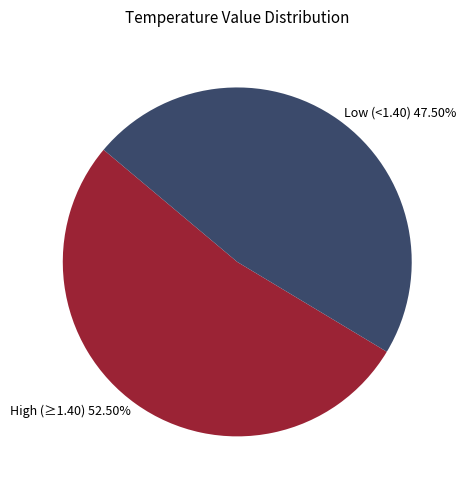

Count the number of slices in the pie.

2